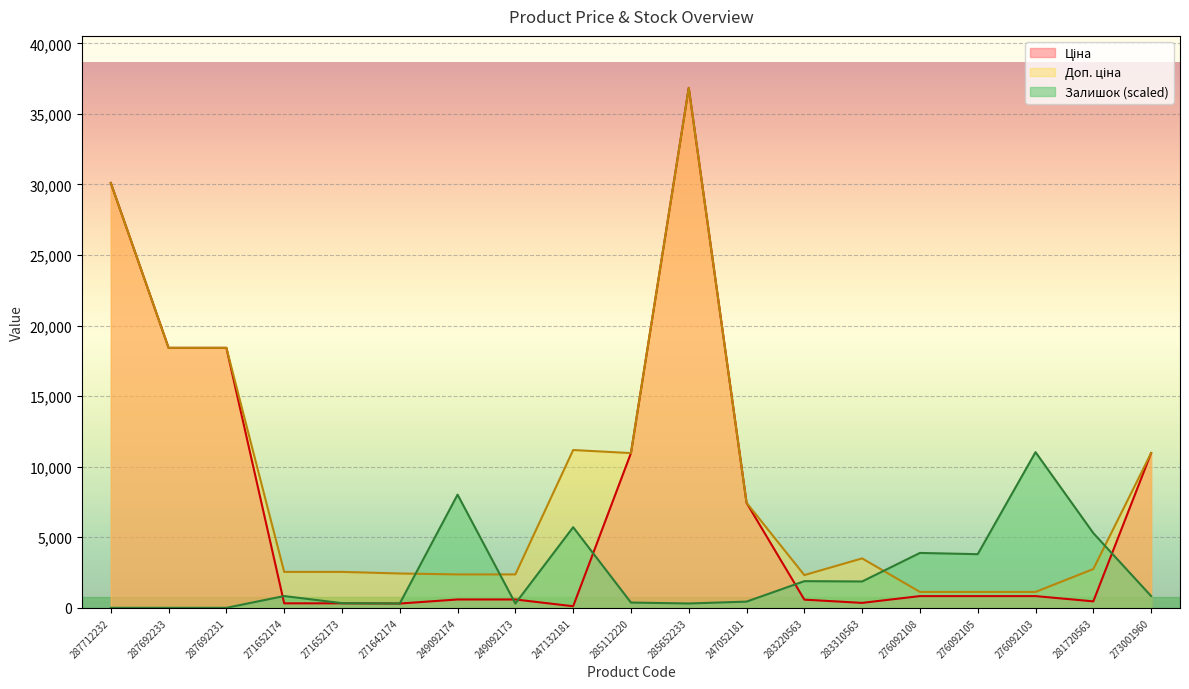

Is it true that Доп. ціна equals 1422.4 at 271652174?

False